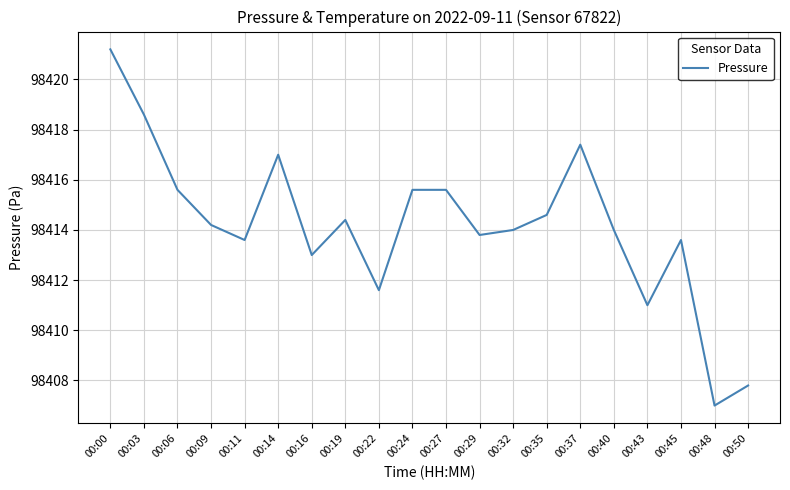

What is the ratio of the value at 00:29 to the value at 00:40?

1.0